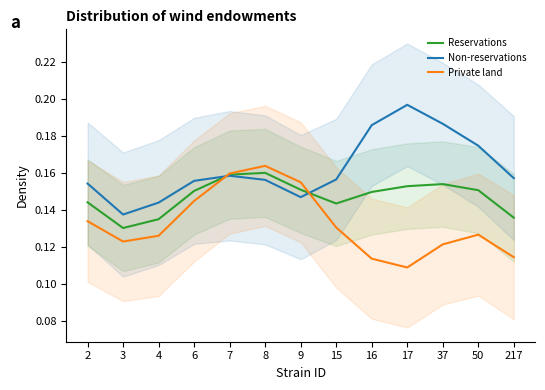

What is the highest value of the Private land series?

0.2